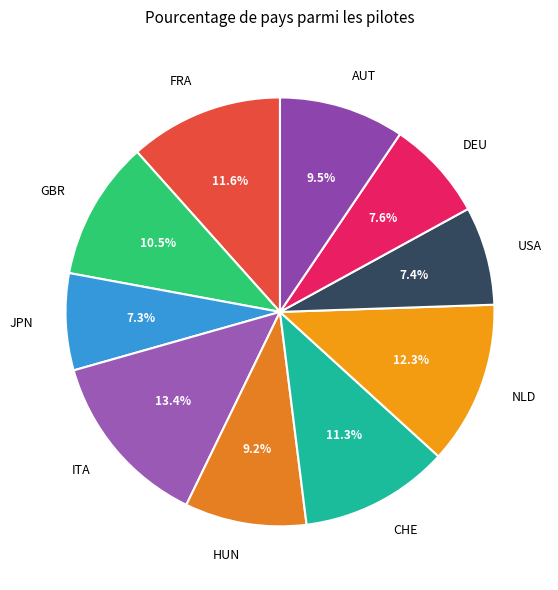

To the nearest percent, what percentage of the pie is HUN?

9%